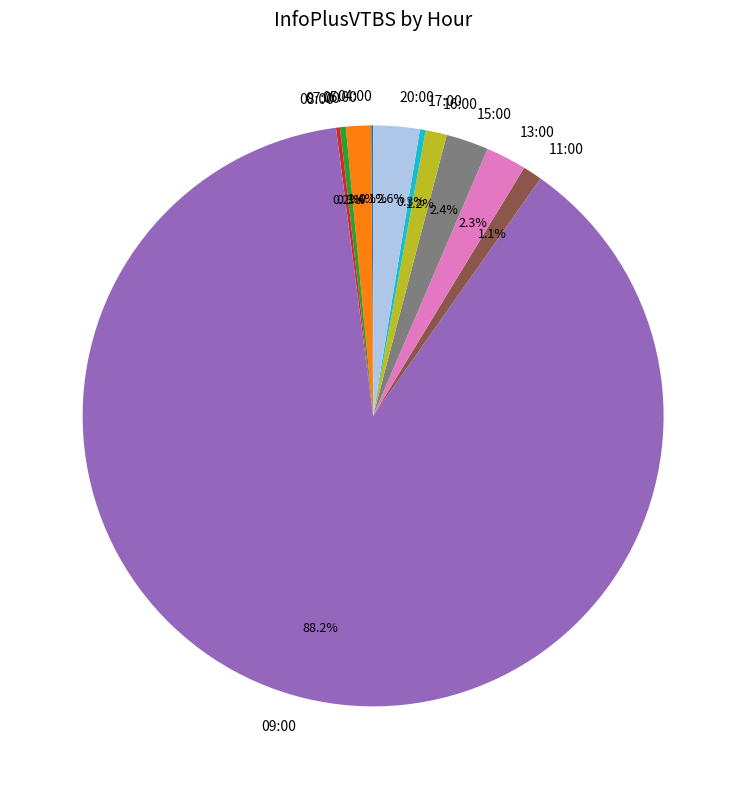

Which has a higher value, 13:00 or 09:00?

09:00